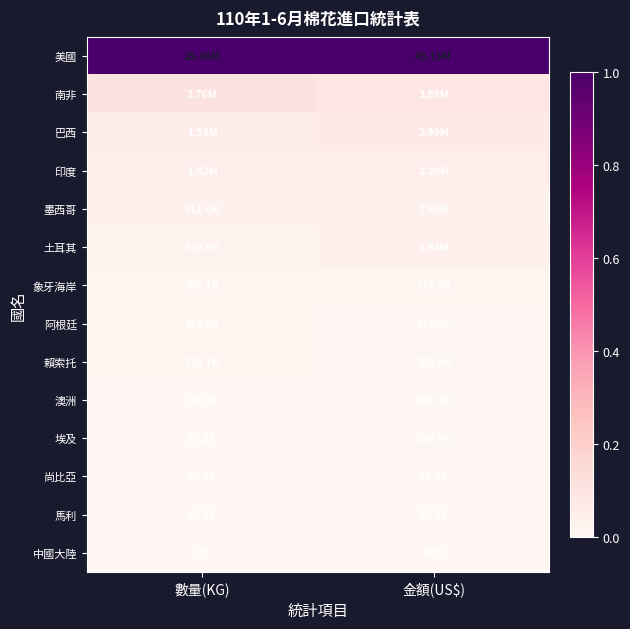

List the series in order of their peak value, highest first.

美國, 南非, 巴西, 印度, 土耳其, 墨西哥, 象牙海岸, 阿根廷, 賴索托, 埃及, 澳洲, 尚比亞, 馬利, 中國大陸